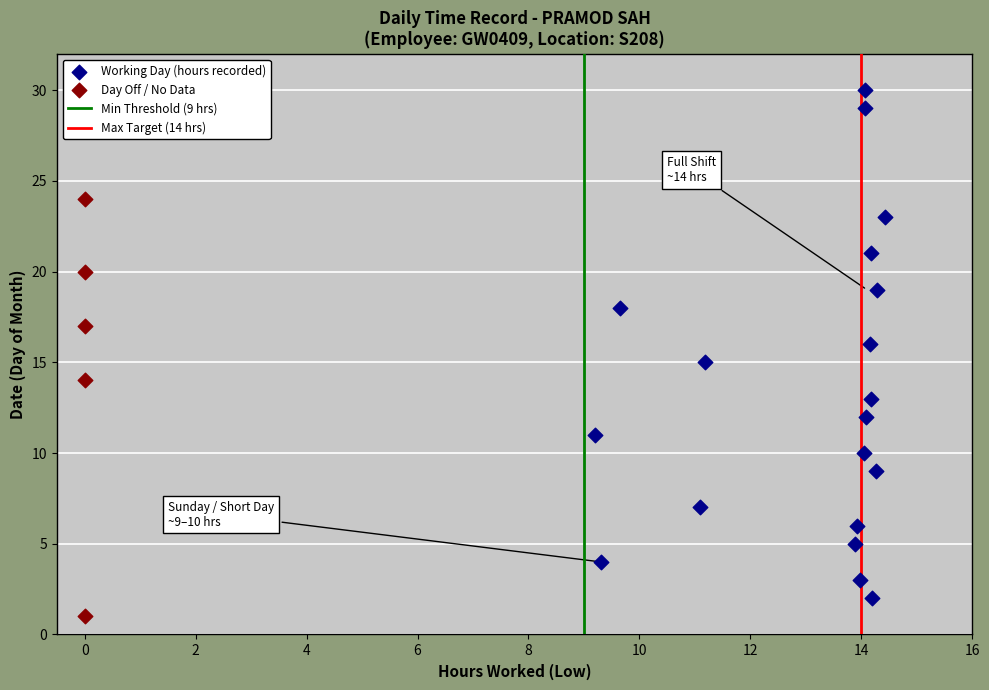

Which series reaches the maximum Y coordinate?

Working Day (hours recorded)